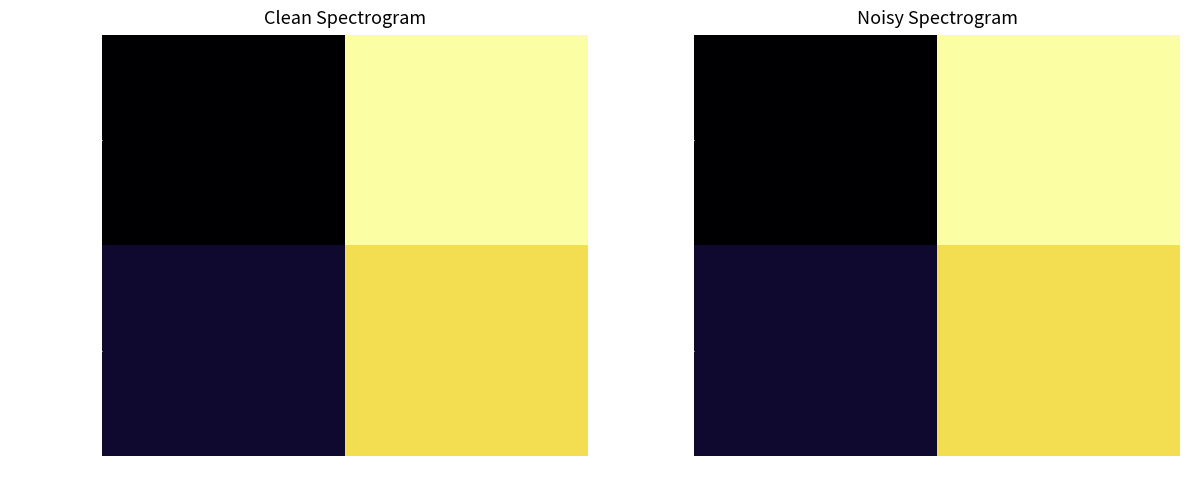

What is the sum of the b006c221df… values at 1 and -1?

1.0